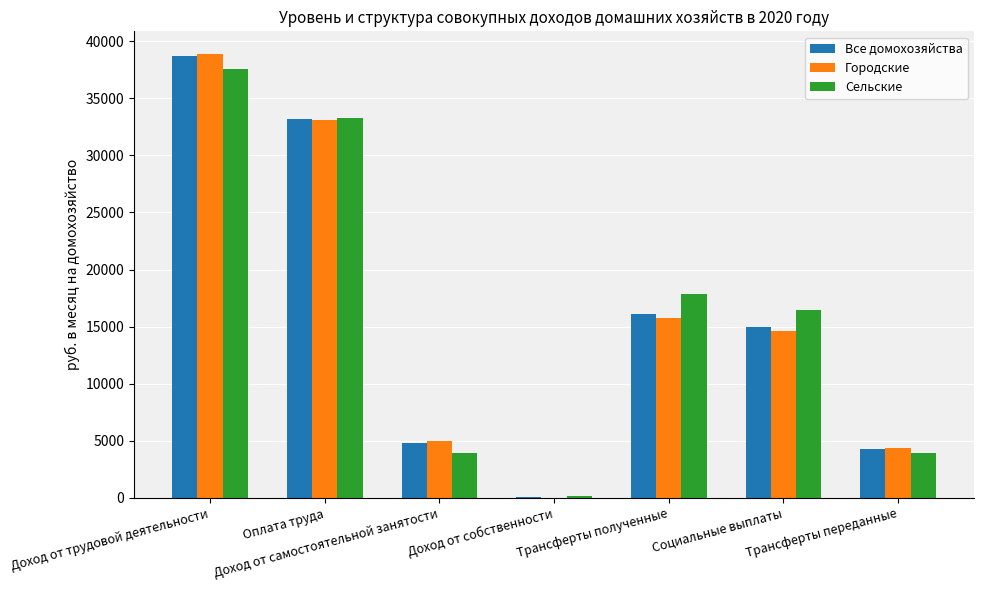

True or false: Городские has a value of 4383.5 at Трансферты переданные.

True